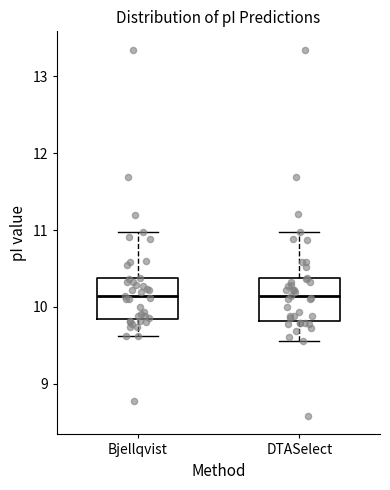

Where does the median line of the box for Bjellqvist sit on the y-axis? The values are not printed on the chart, so give them approximately, as read against the axis.

10.1